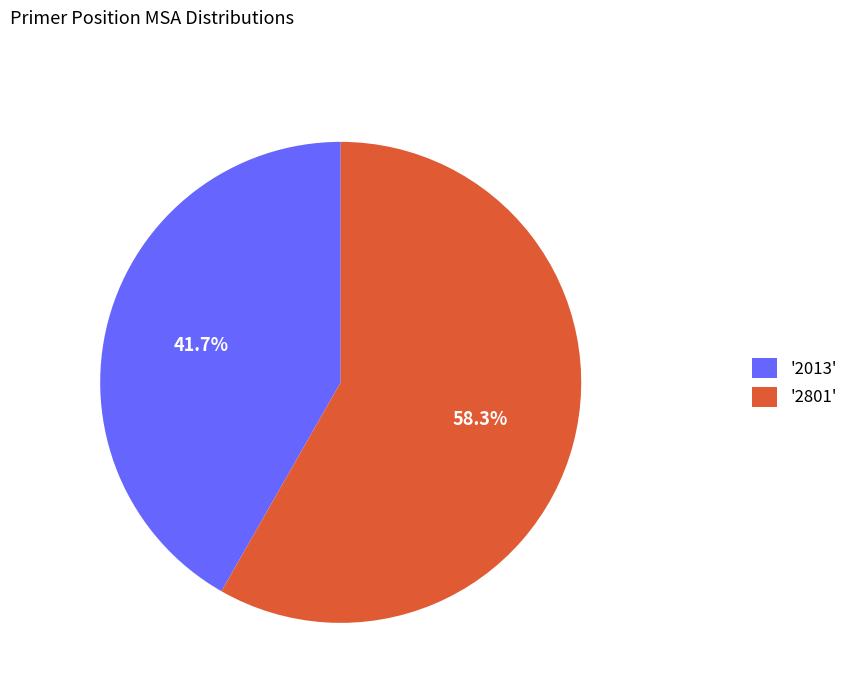

Combined, what portion of the pie is '2801' and '2013'?

100.0%